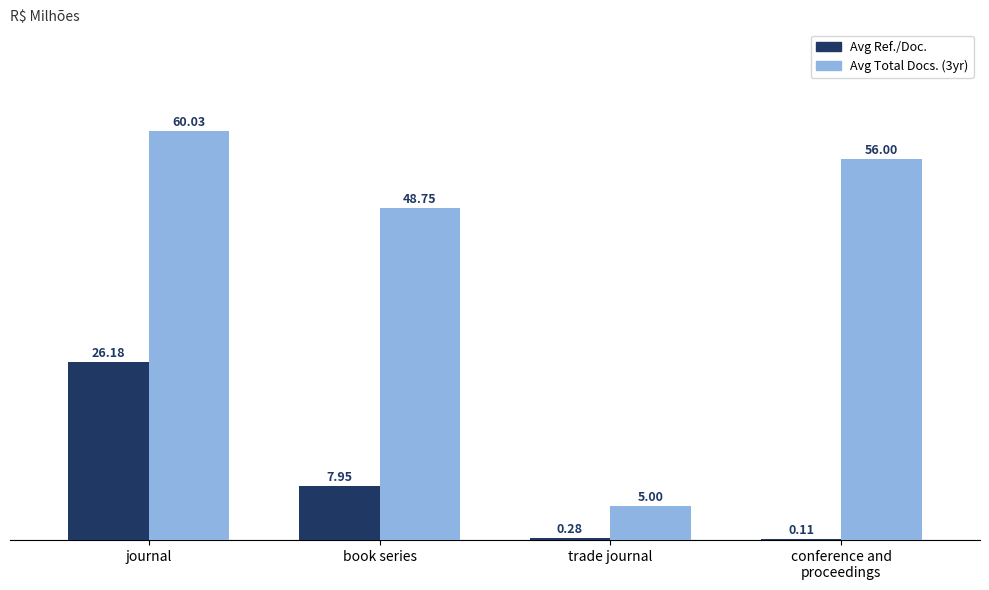

Between journal and book series, which series saw the biggest shift?

Avg Ref./Doc.